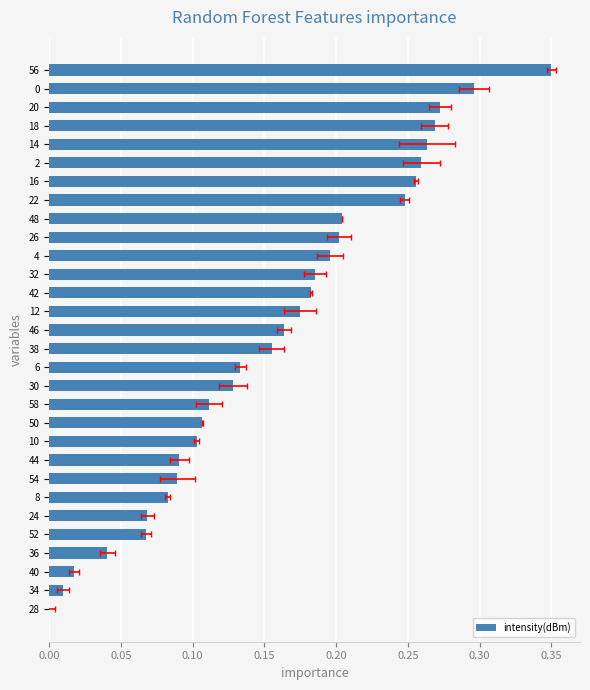

What position from the right is 34?

2